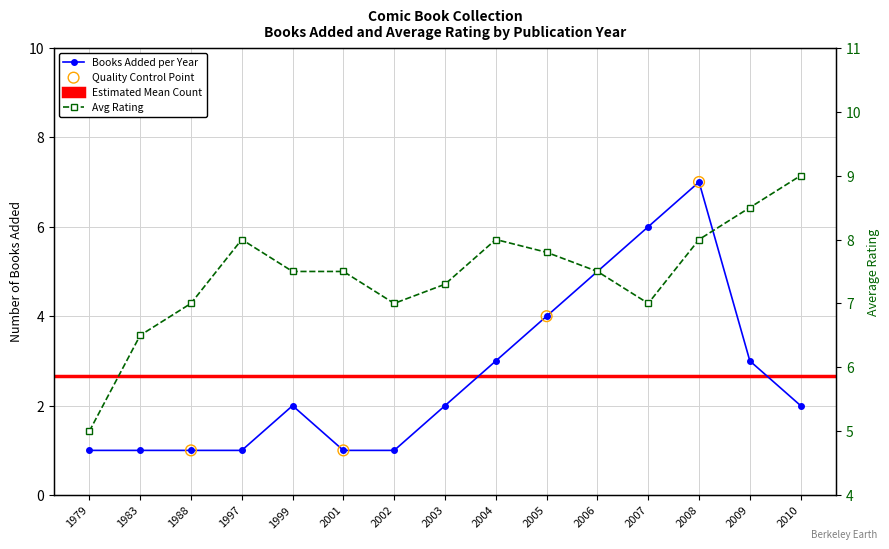

Which series contains the highest Y value?

Avg Rating